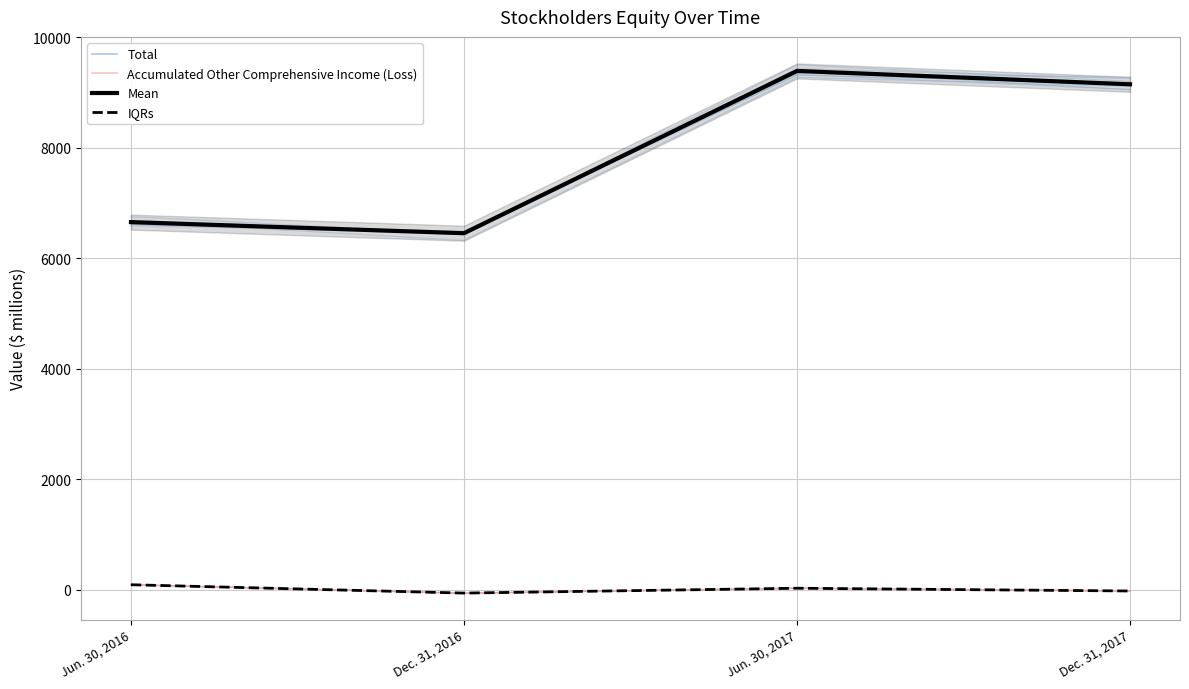

What is the sum of the Accumulated Other Comprehensive Income (Loss) values at Jun. 30, 2016 and Dec. 31, 2017?

59.5